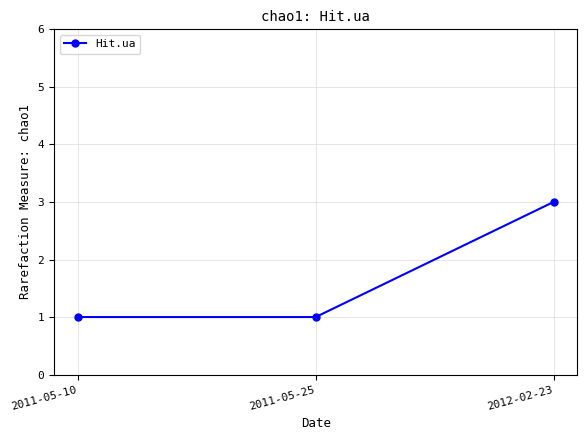

What position from the left is 2012-02-23?

3